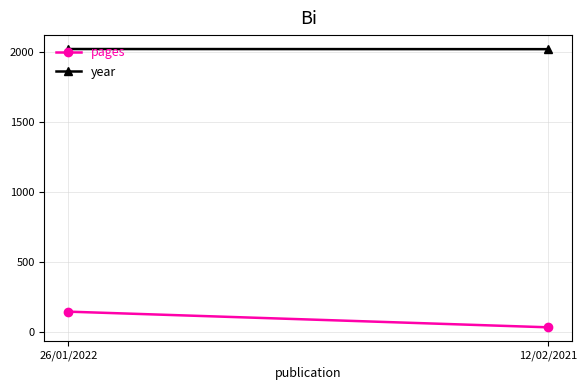

What are all the series names shown in the legend?

pages, year